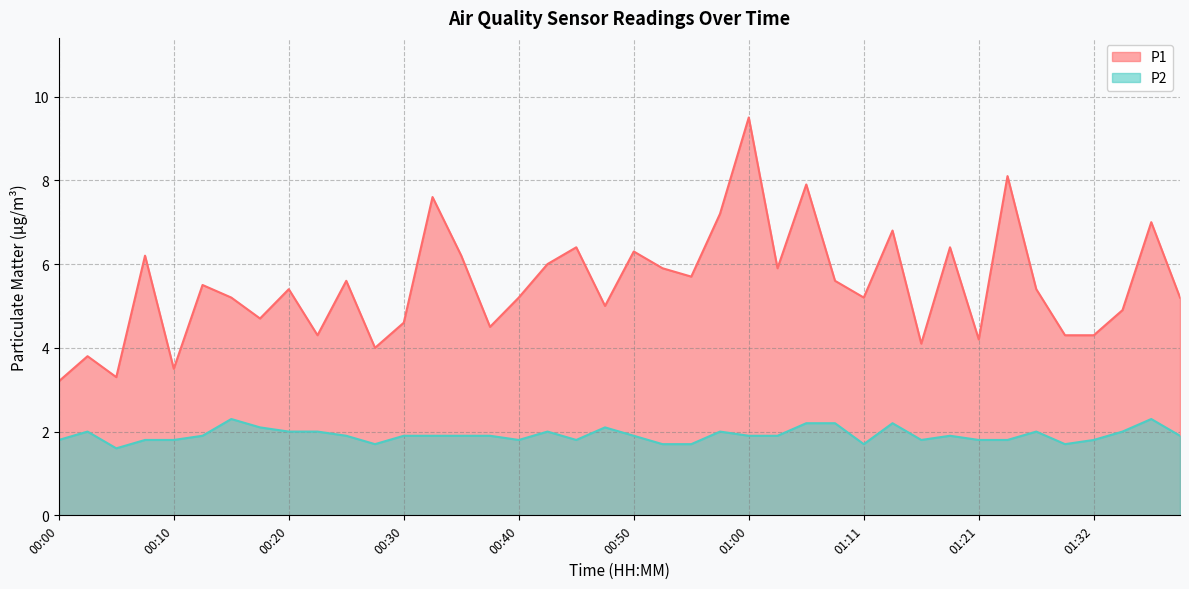

Is it true that P1 equals 3.1 at 00:20?

False